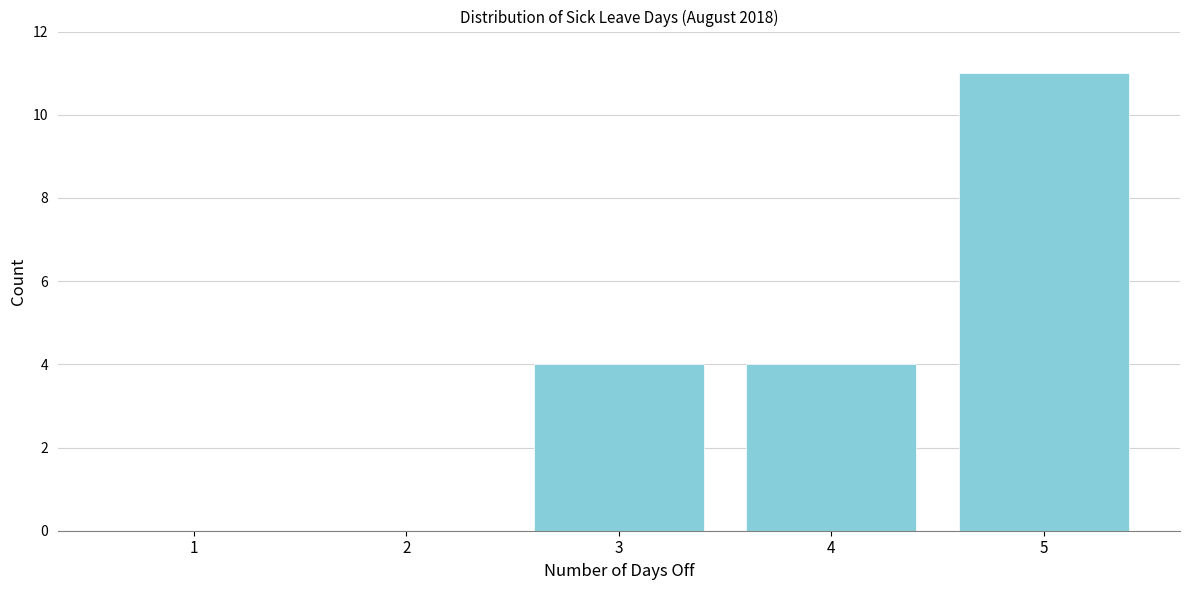

Reading left to right, transcribe all the data shown in this chart.

1=0	2=0	3=4	4=4	5=11